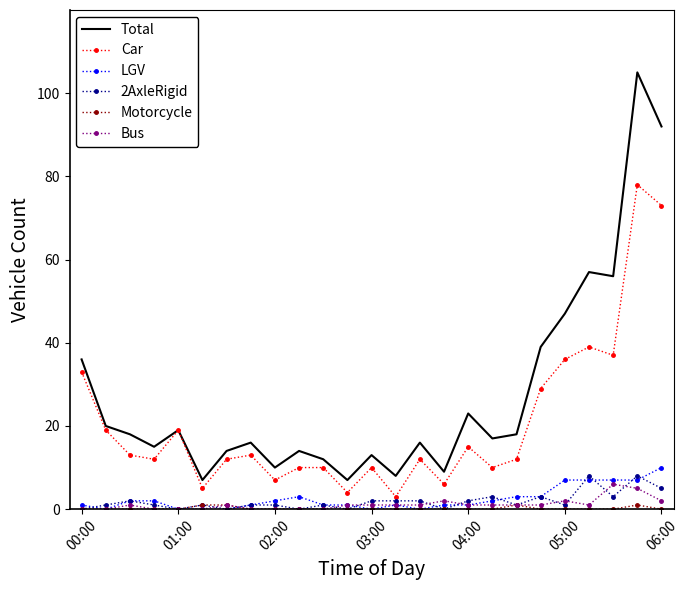

What is the maximum value for LGV?

10